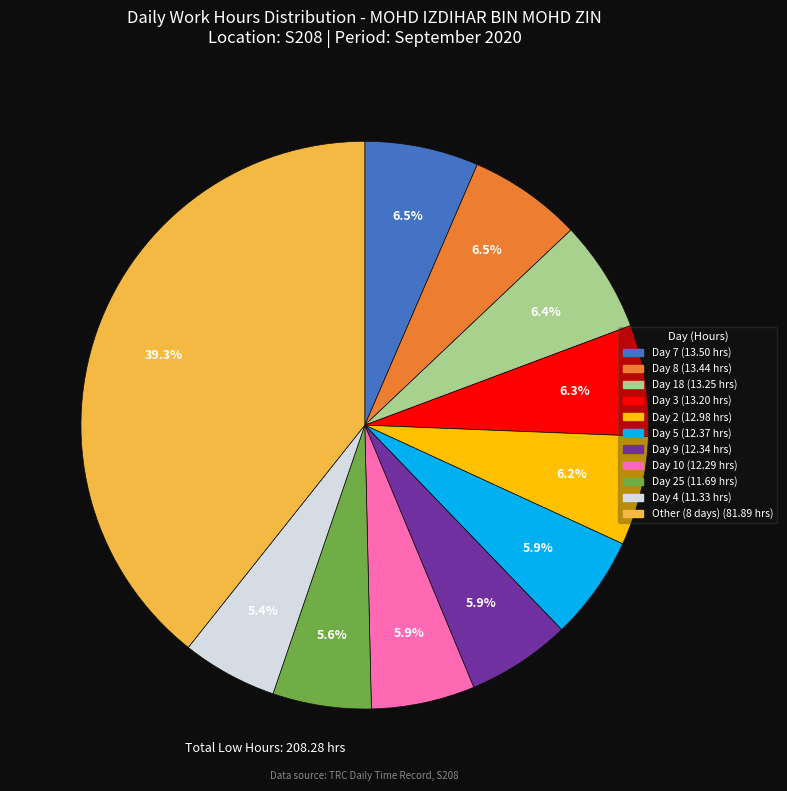

How many segments does this pie chart have?

11